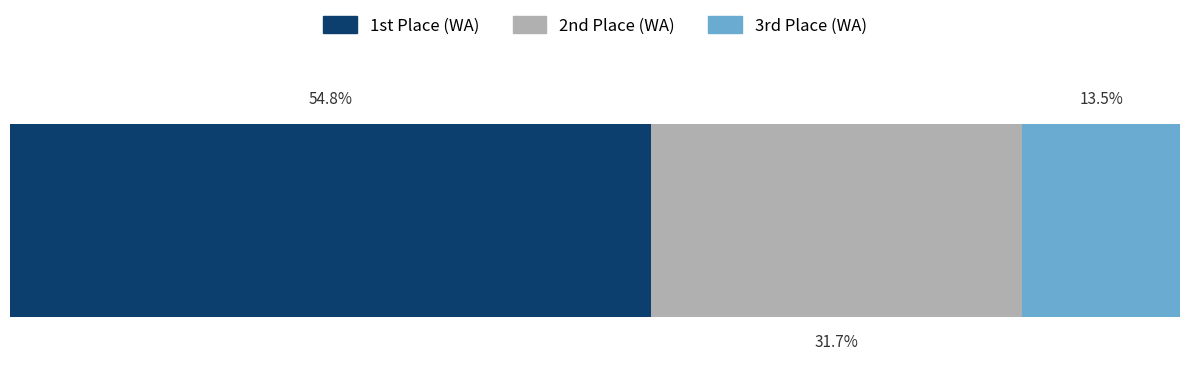

List the series in order of their peak value, lowest first.

3rd Place (WA), 2nd Place (WA), 1st Place (WA)